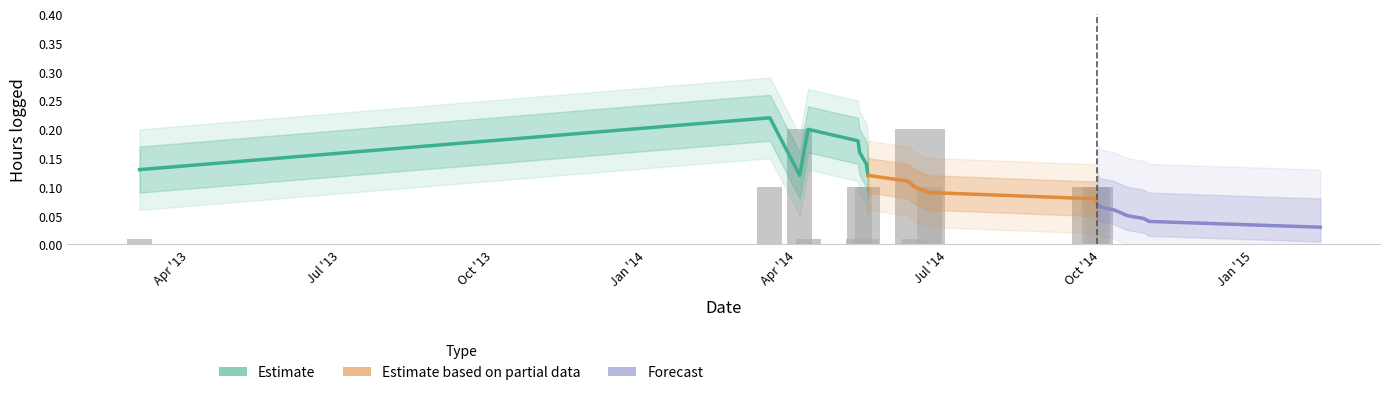

What is the spread (max minus min) of values at Apr '13?

0.1